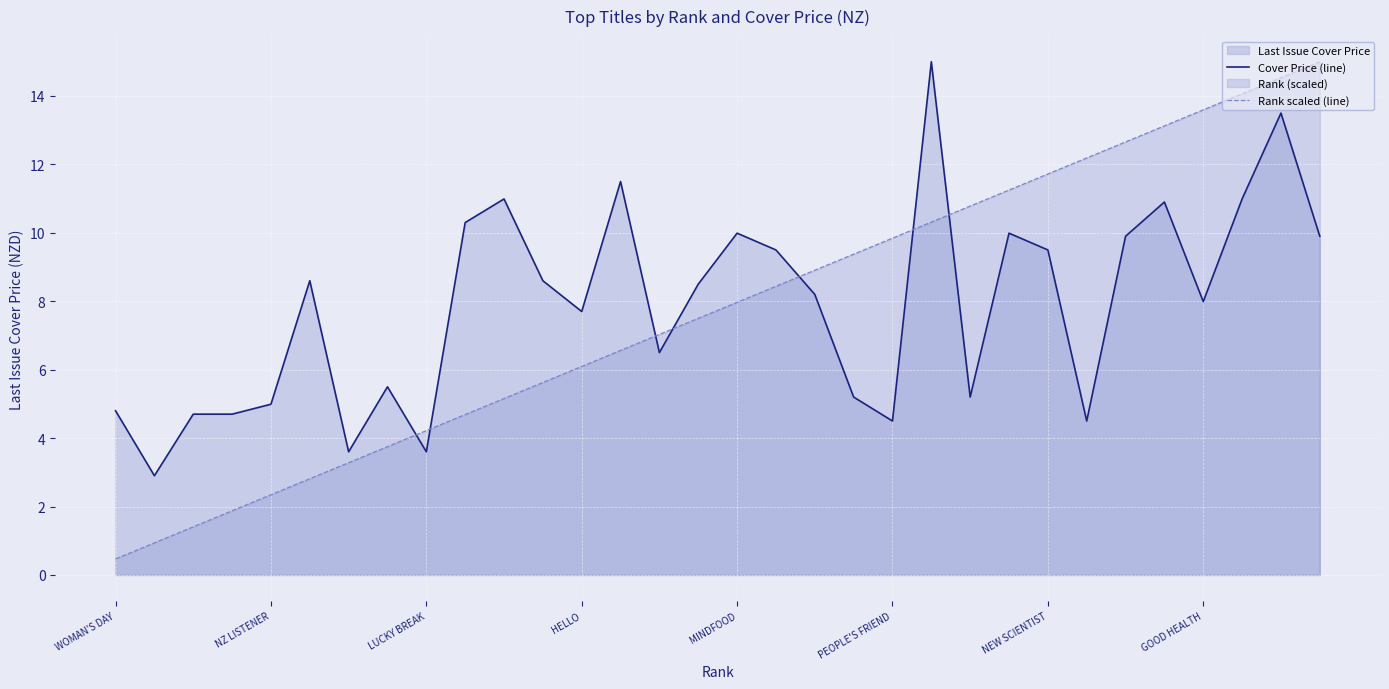

True or false: Cover Price (line) and Rank scaled (line) cross at least once.

True